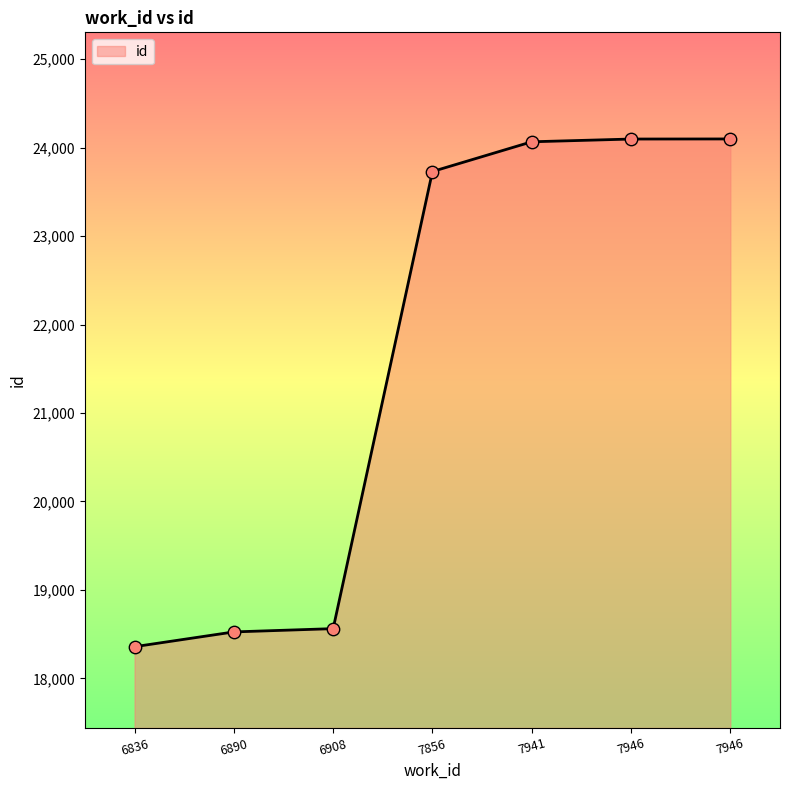

Count the number of data series in this chart.

1